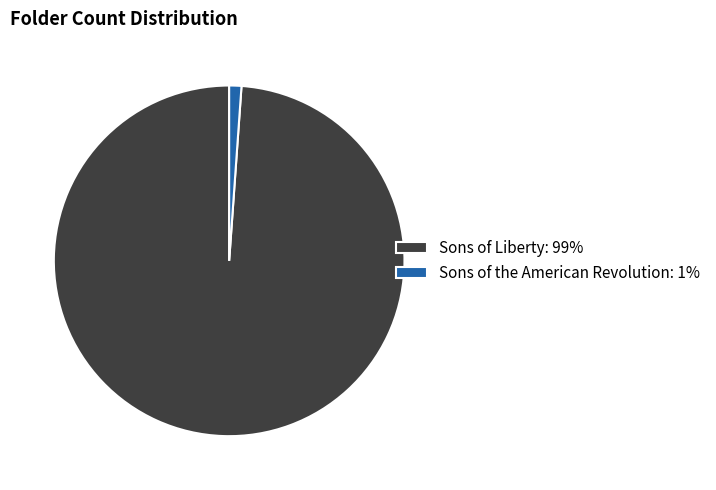

True or false: Sons of the American Revolution: 1% accounts for 1% of the total.

True